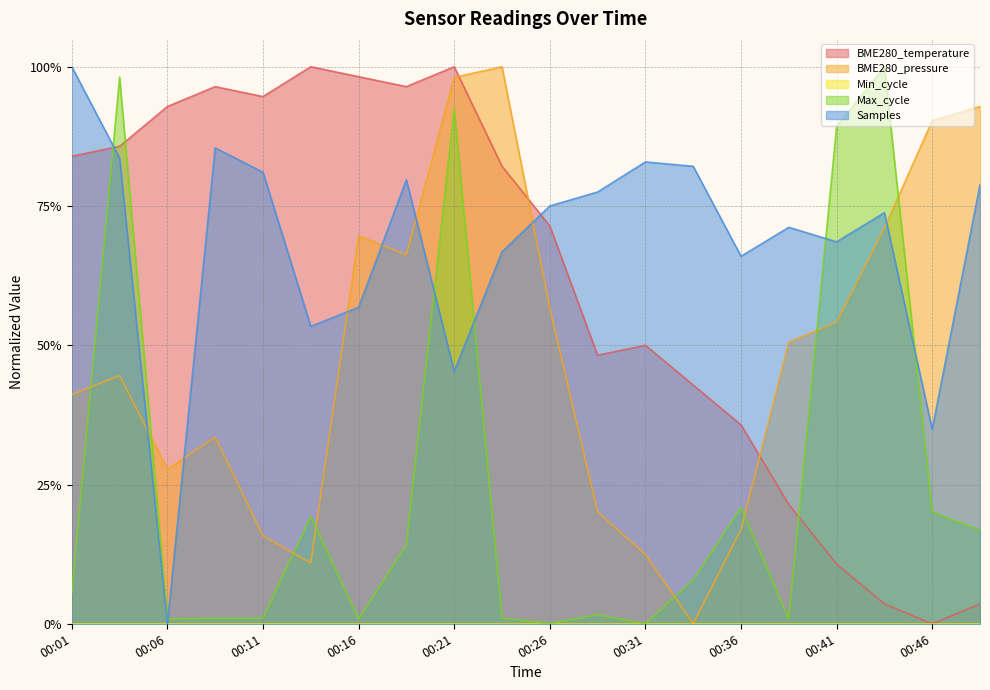

Does the chart display data point markers on the line(s)?

No